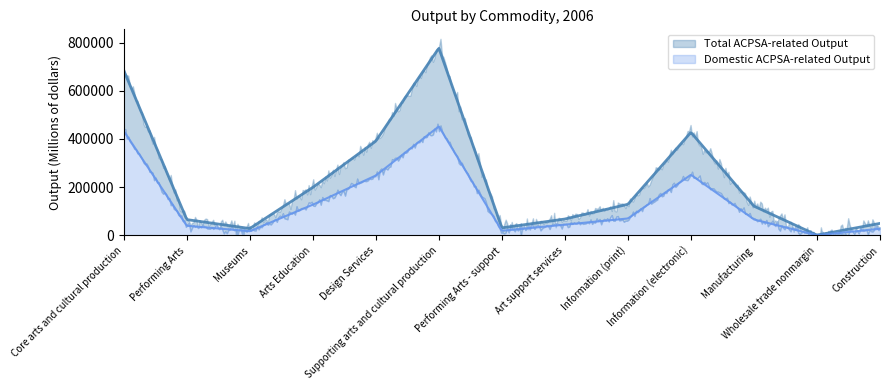

Where does the Total ACPSA-related Output series first go above 121301?

Core arts and cultural production